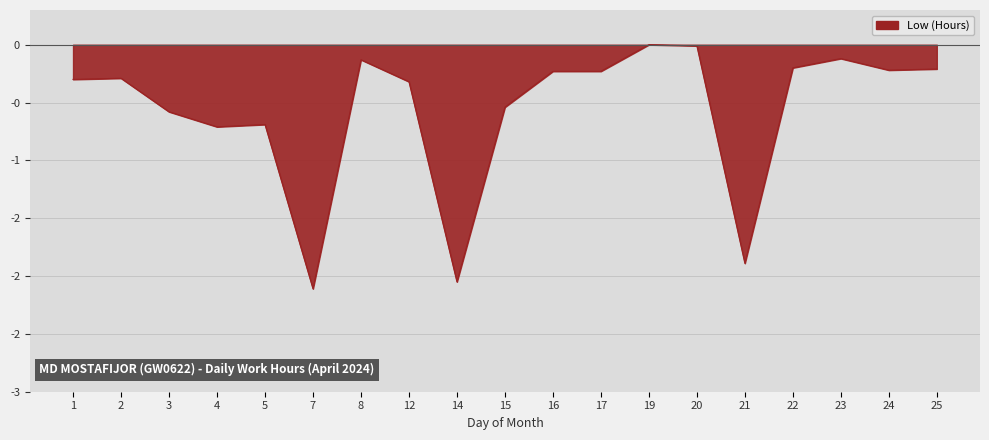

Reading right to left, transcribe all the data shown in this chart.

25=-0.2	24=-0.2	23=-0.1	22=-0.2	21=-1.9	20=-0.0	19=0.0	17=-0.2	16=-0.2	15=-0.5	14=-2.1	12=-0.3	8=-0.1	7=-2.1	5=-0.7	4=-0.7	3=-0.6	2=-0.3	1=-0.3